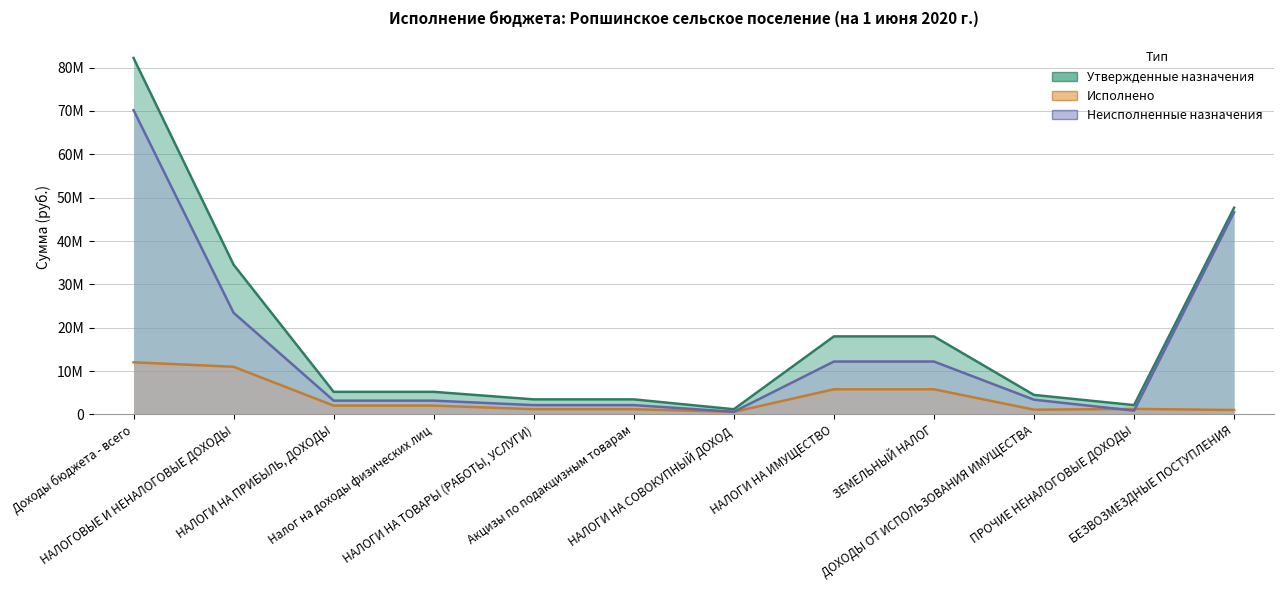

What is the total value across all series at НАЛОГИ НА ТОВАРЫ (РАБОТЫ, УСЛУГИ)?

6828071.7